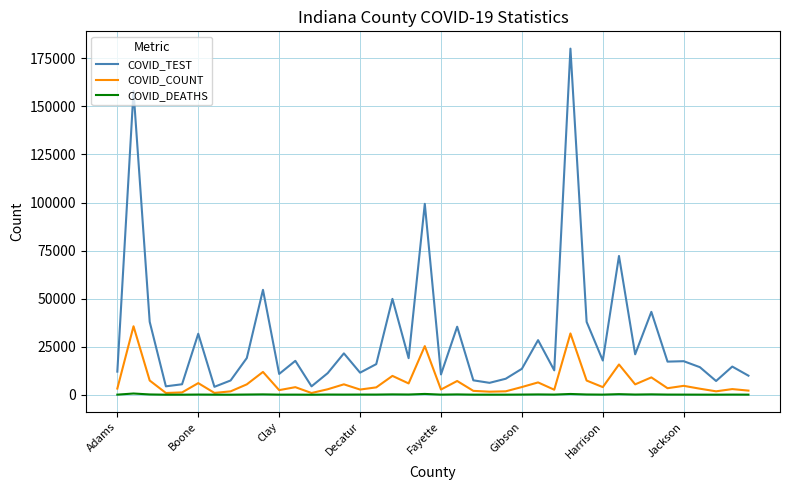

Rank the series by their maximum value, from highest to lowest.

COVID_TEST, COVID_COUNT, COVID_DEATHS